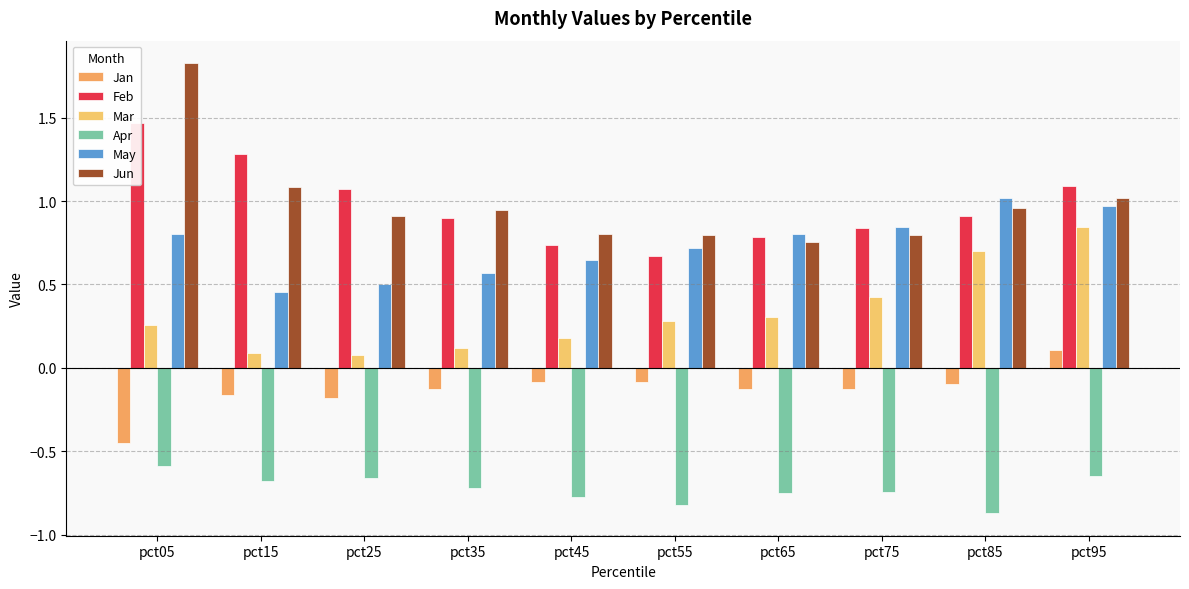

What is the difference between the maximum and minimum values in the Feb series?

0.8